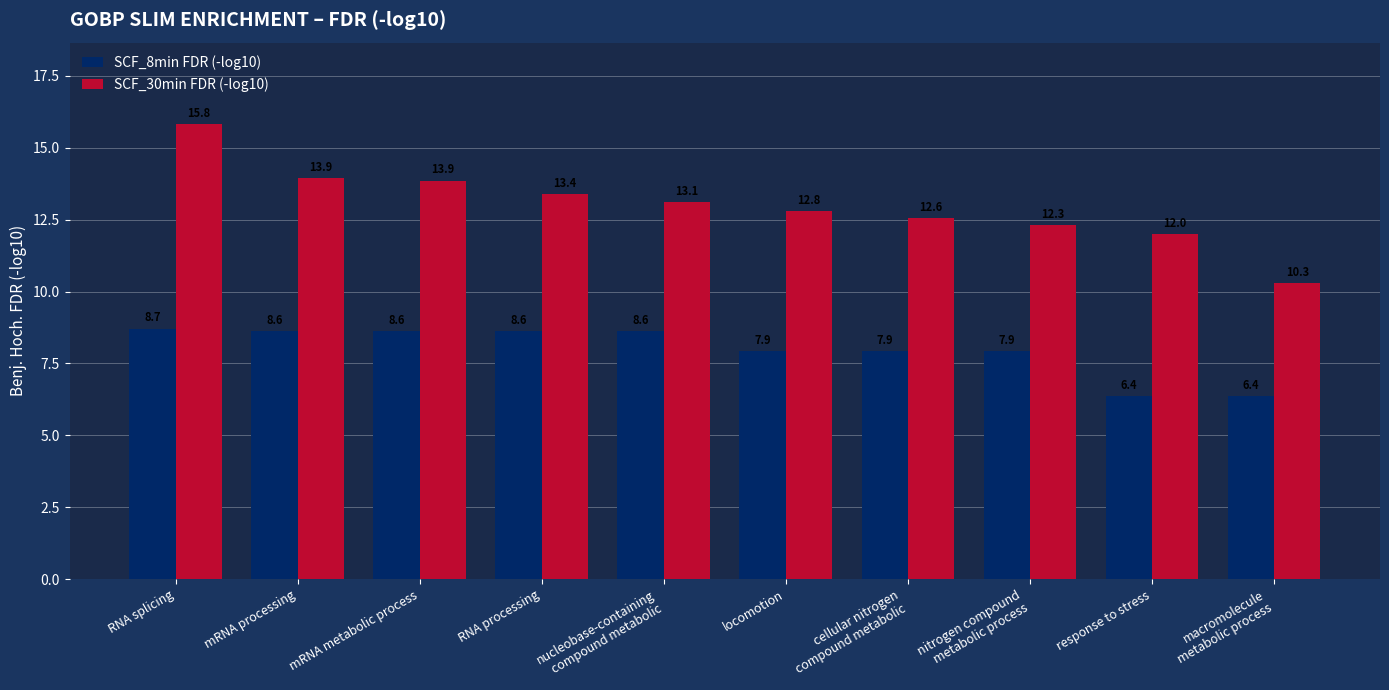

What are all the series names shown in the legend?

SCF_8min FDR (-log10), SCF_30min FDR (-log10)